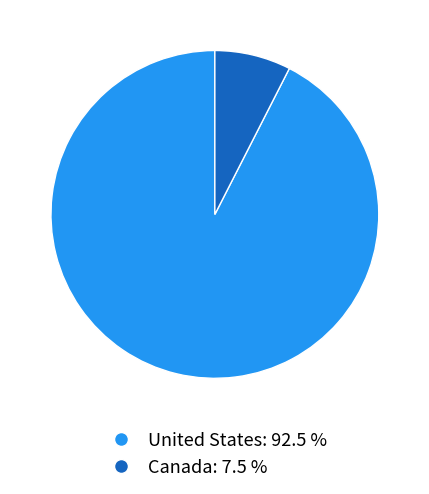

Which slice represents more than half of the pie?

United States